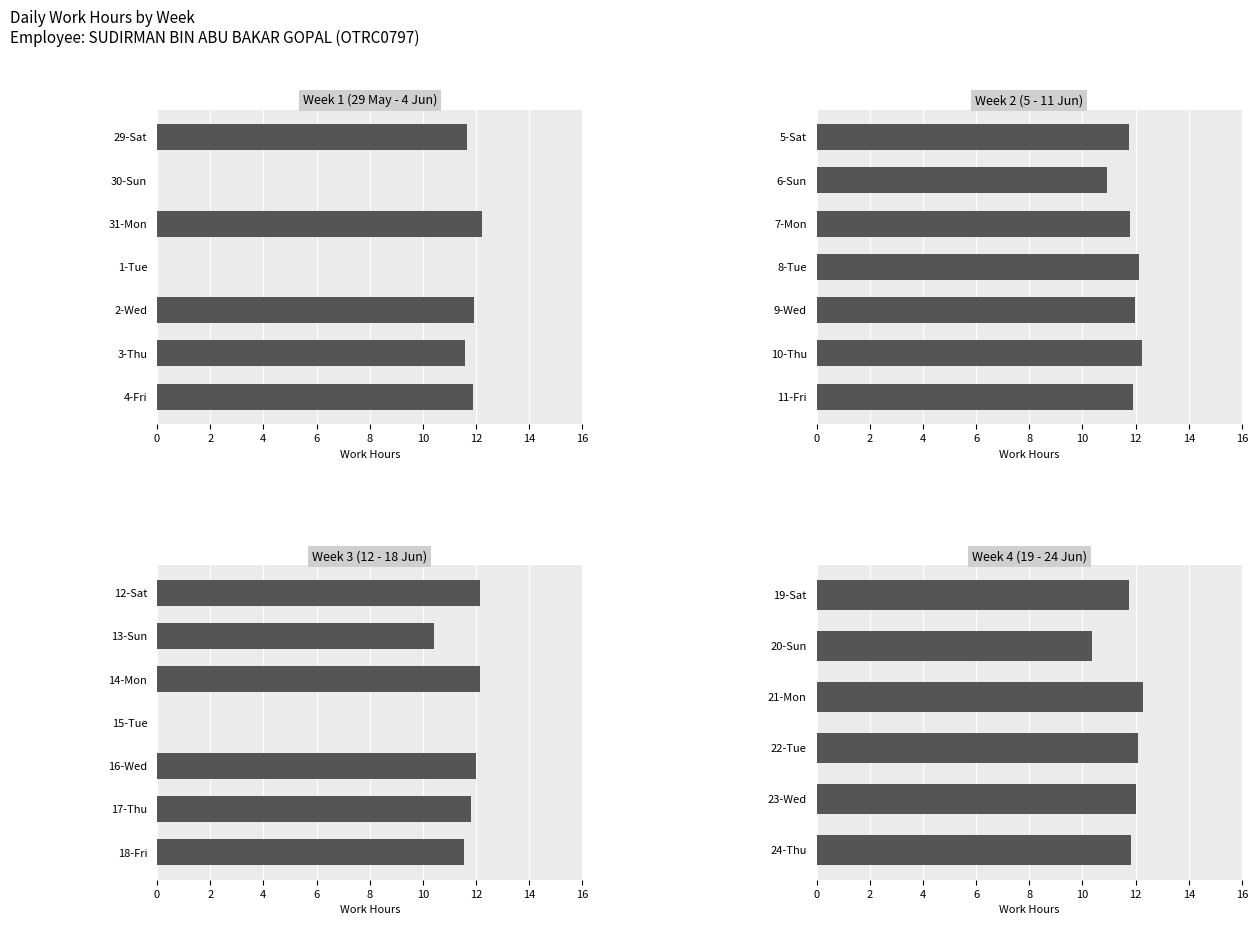

The value at 21-Mon is 16.6. True or false?

False